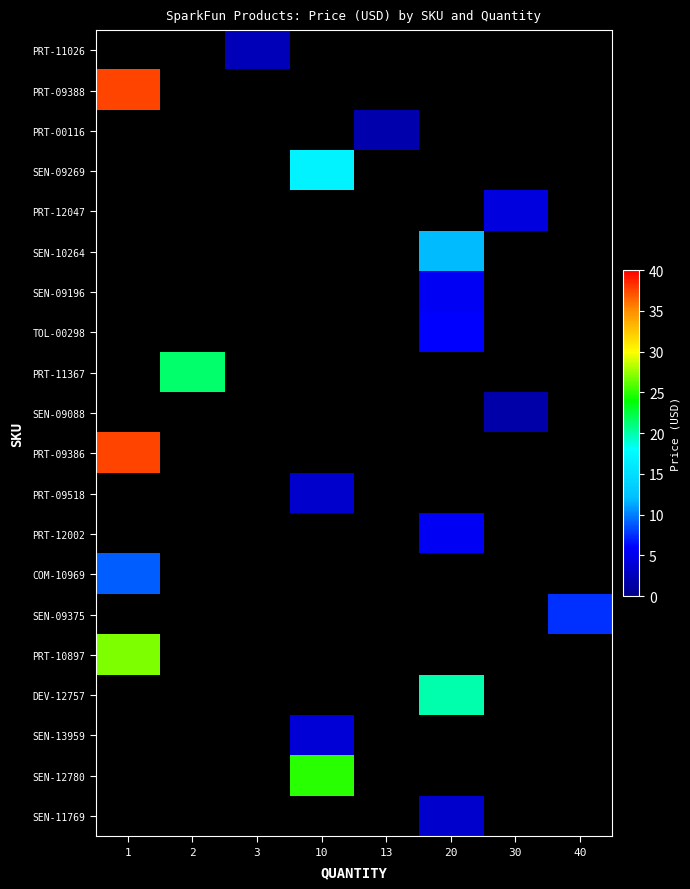

Which series has the widest spread of values?

PRT-09388